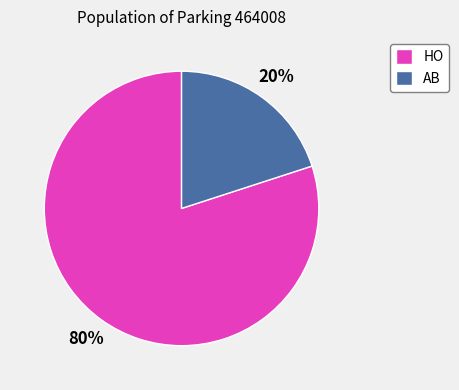

Which slice represents more than half of the pie?

HO